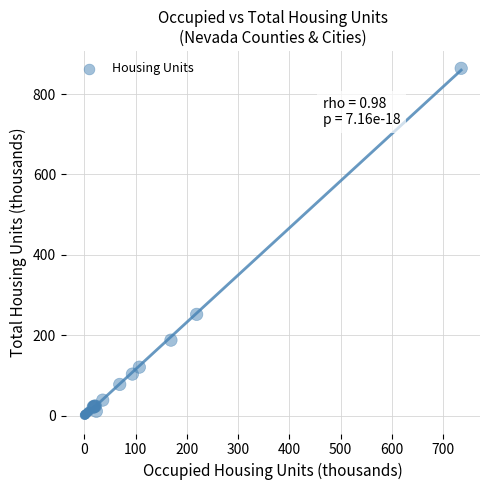

What Y value in the scatter plot is closest to 432?

251.9